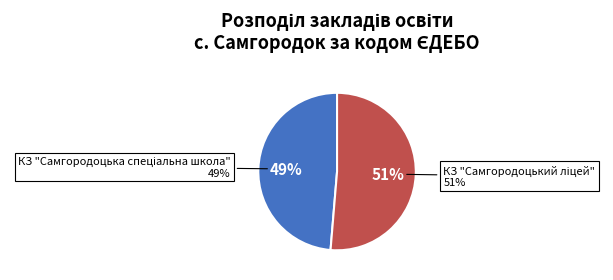

Which category accounts for the majority?

КЗ "Самгородоцький ліцей"